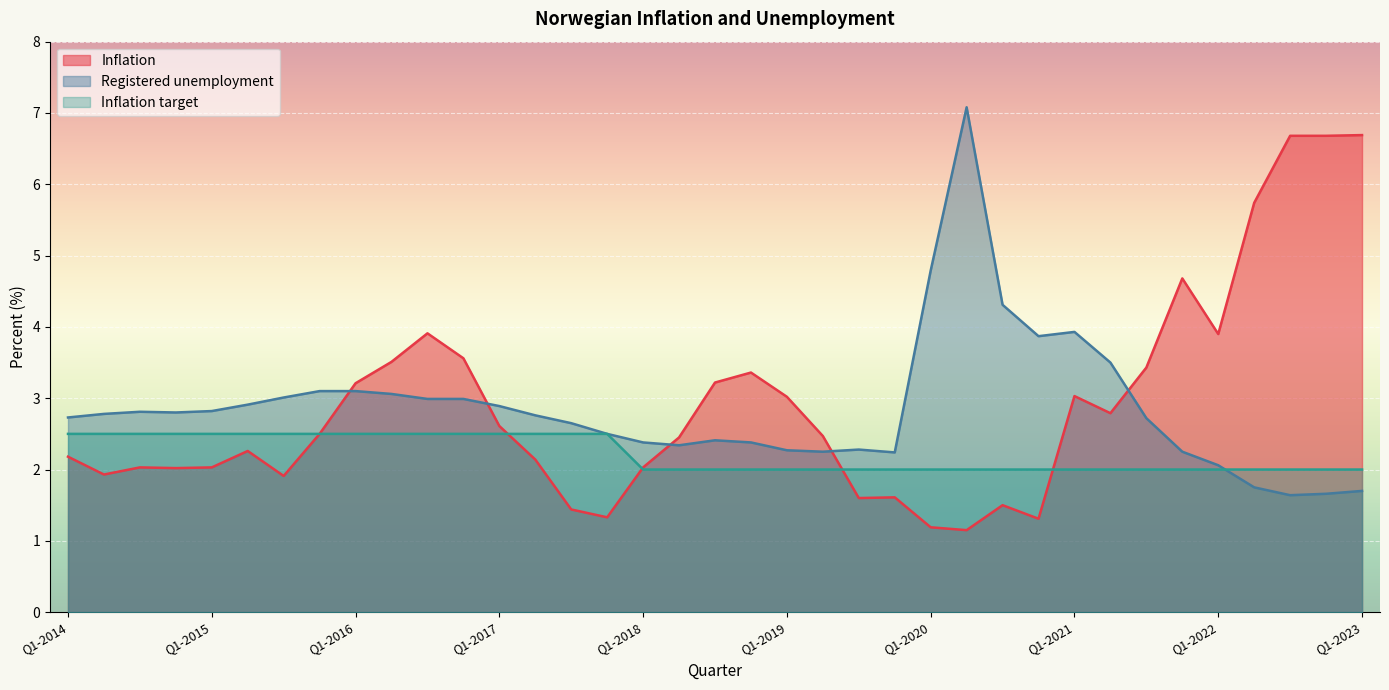

What is the label of the 11th point from the left?

Q3-2016